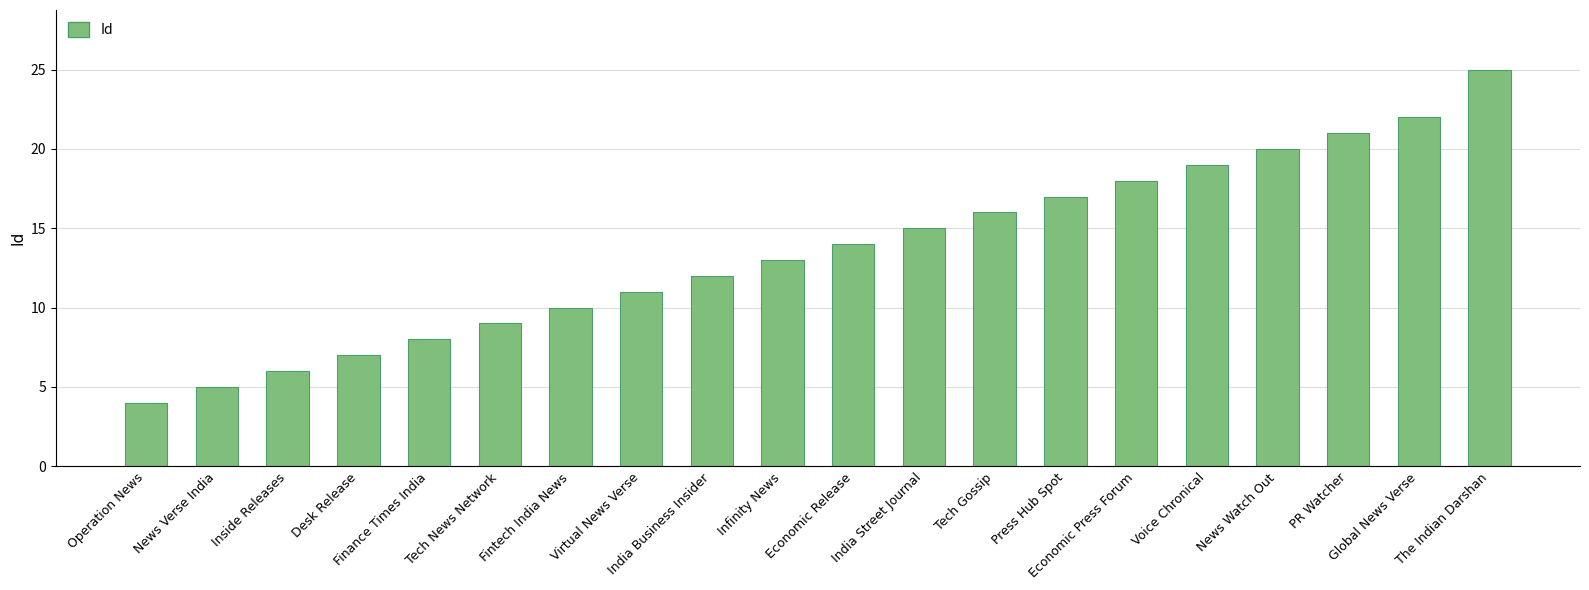

What is the sum of all values?

272